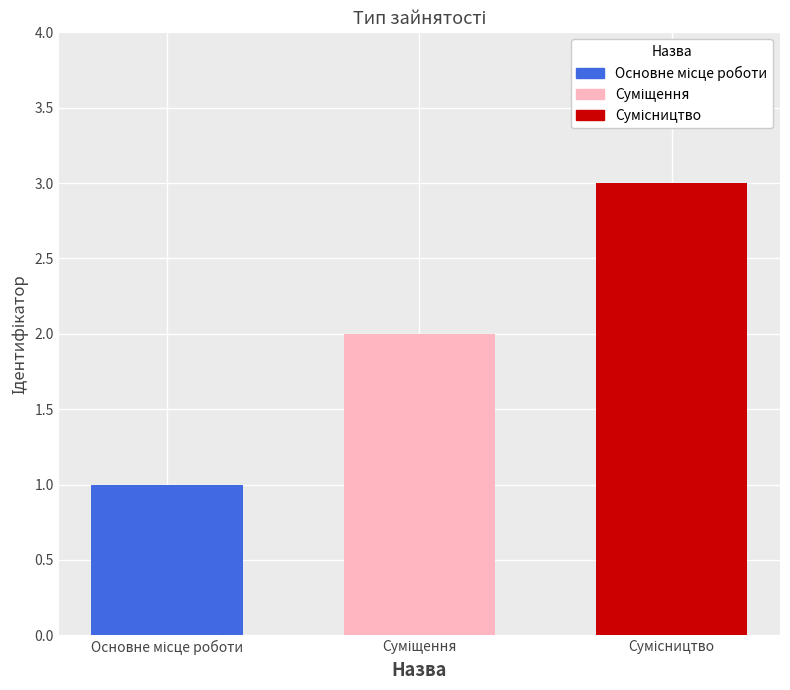

What is the smallest value displayed?

1